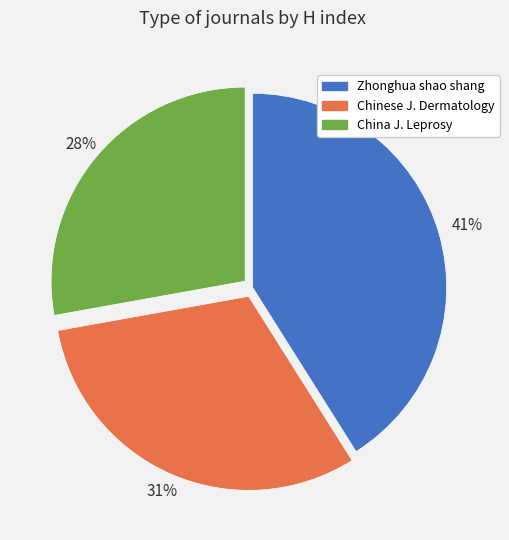

How many slices are in this pie chart?

3